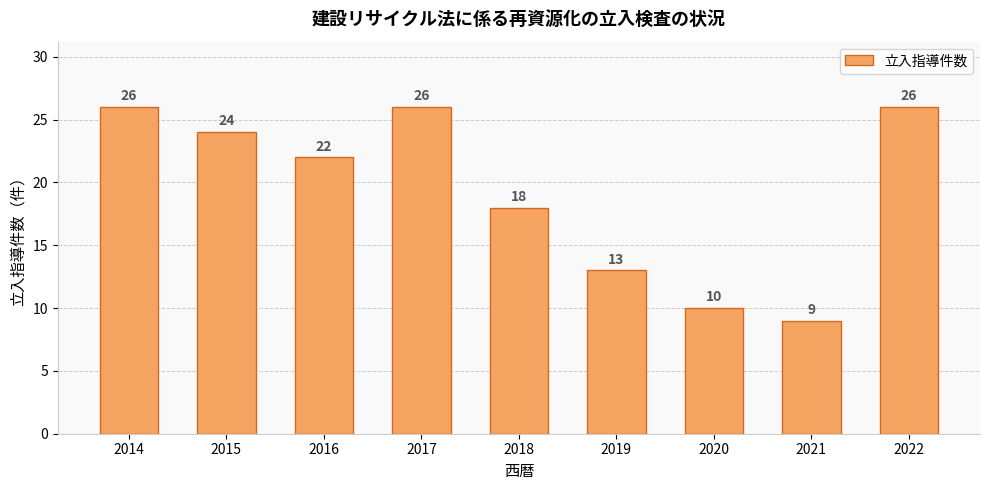

Which category has the lowest value across all series?

2021